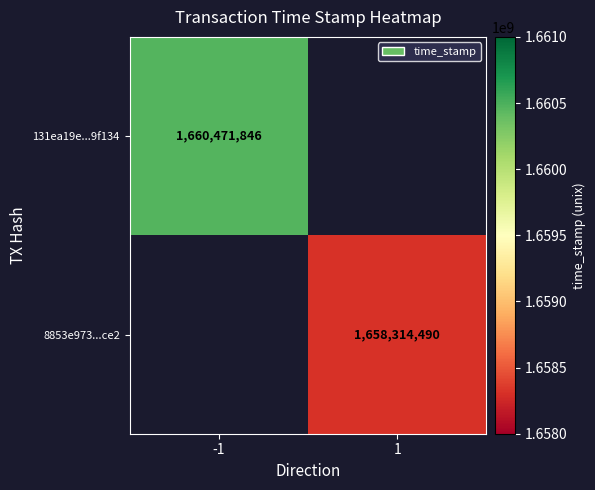

Is it true that 131ea19e...9f134 equals 1032234107 at -1?

False